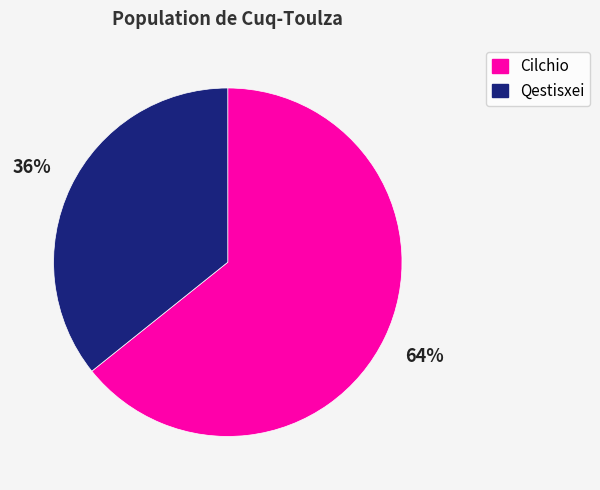

Rank the categories by value from highest to lowest.

Cilchio, Qestisxei